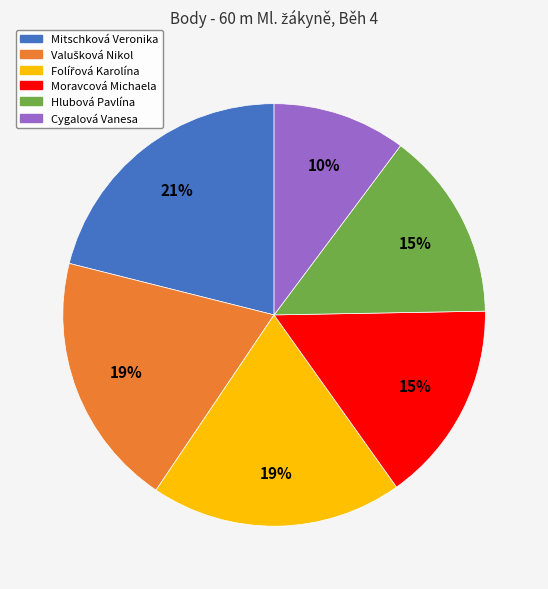

To the nearest percent, what portion does Mitschková Veronika represent?

21%